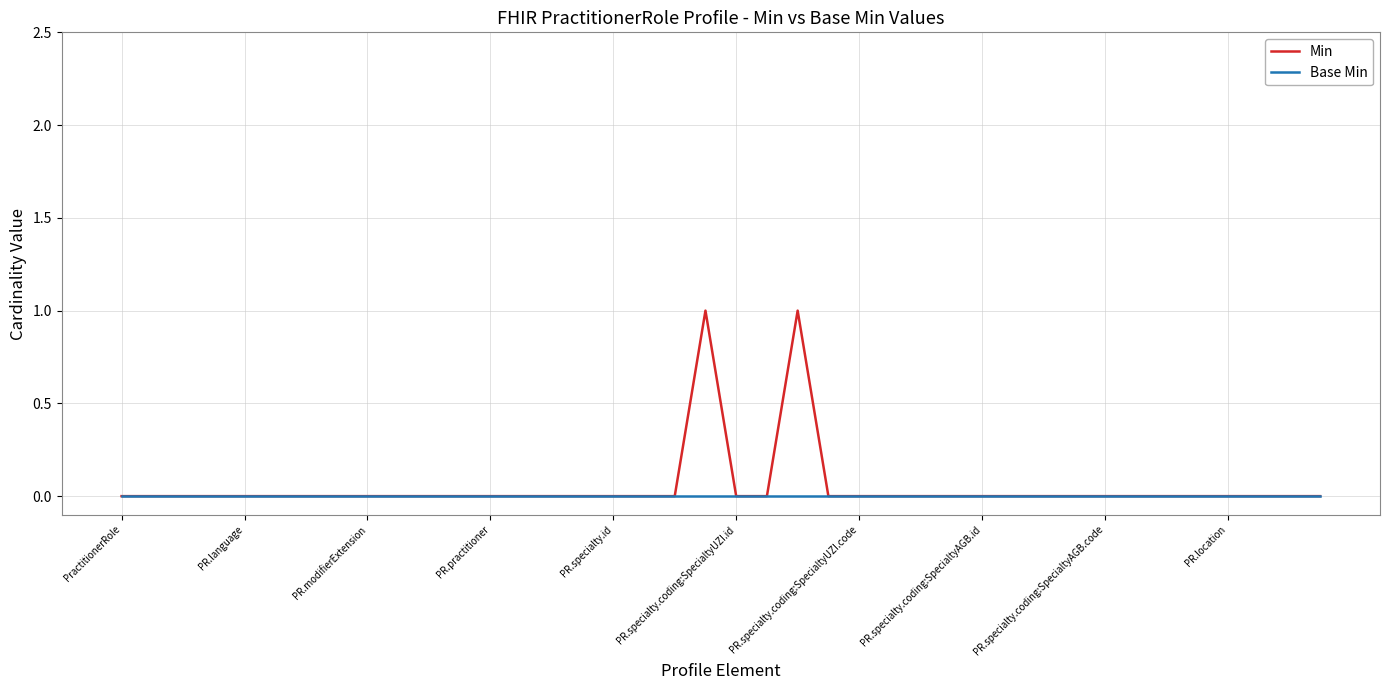

Which series has the widest spread of values?

Min